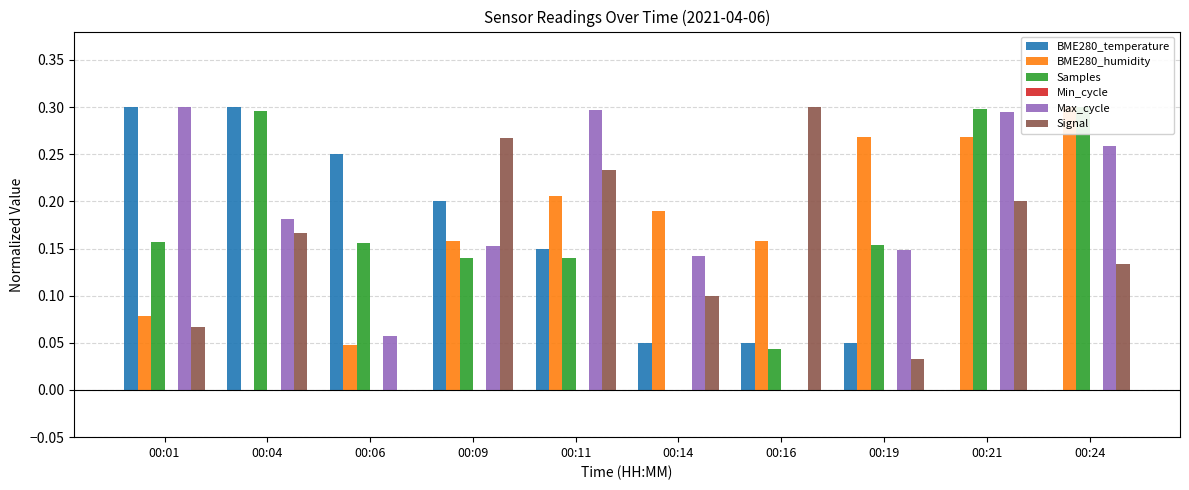

Is it true that BME280_humidity equals 0.3 at 00:21?

True